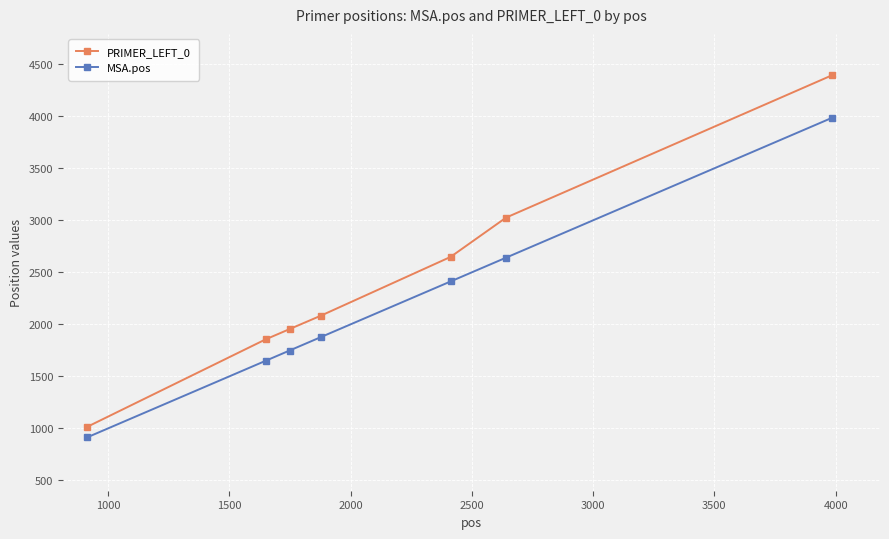

What is the difference between the second highest and second lowest values in the PRIMER_LEFT_0 series?

1171